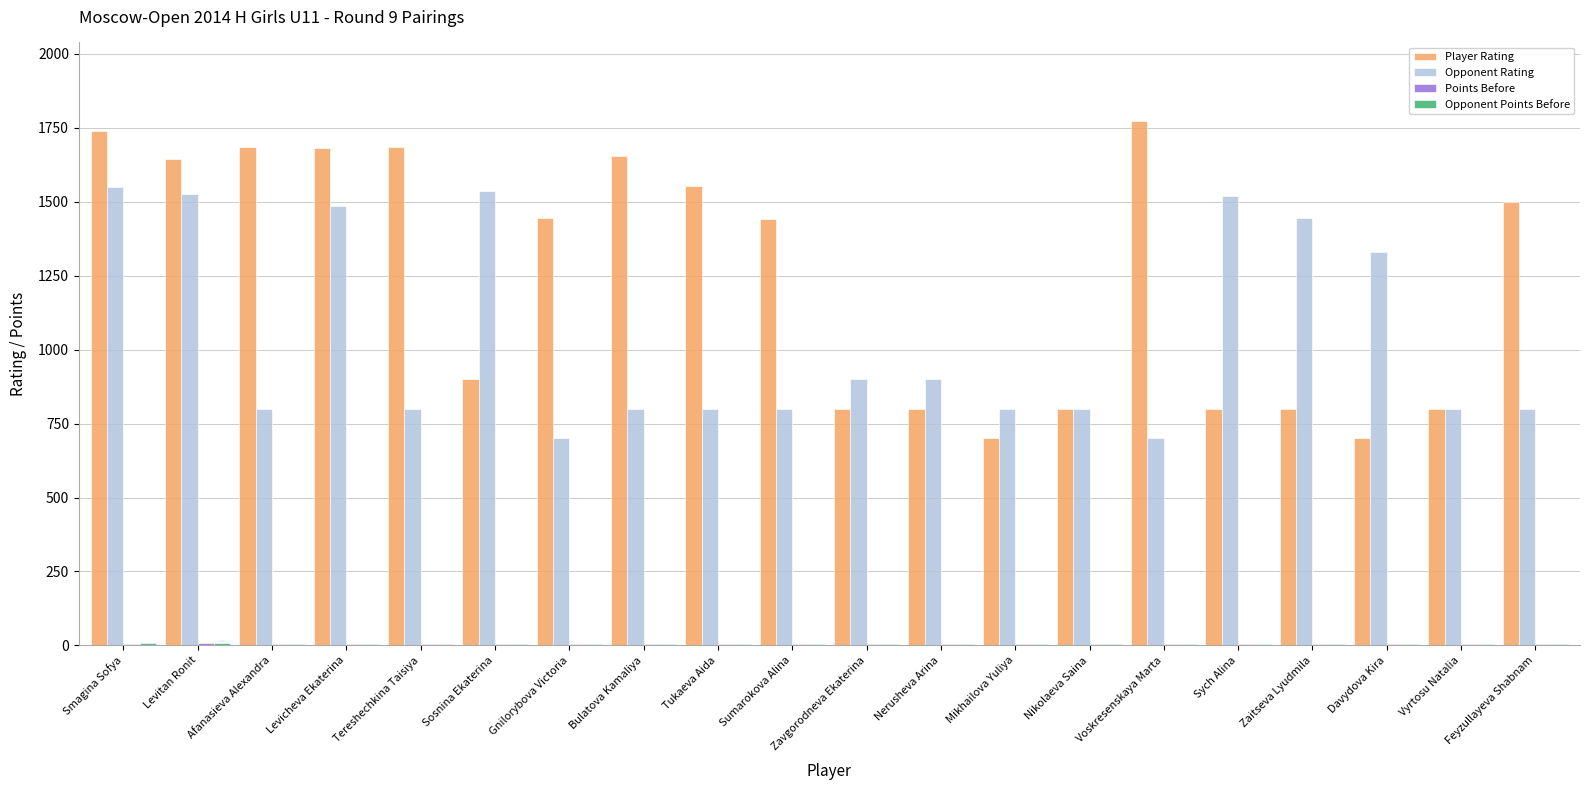

Count the number of categories in the chart.

20